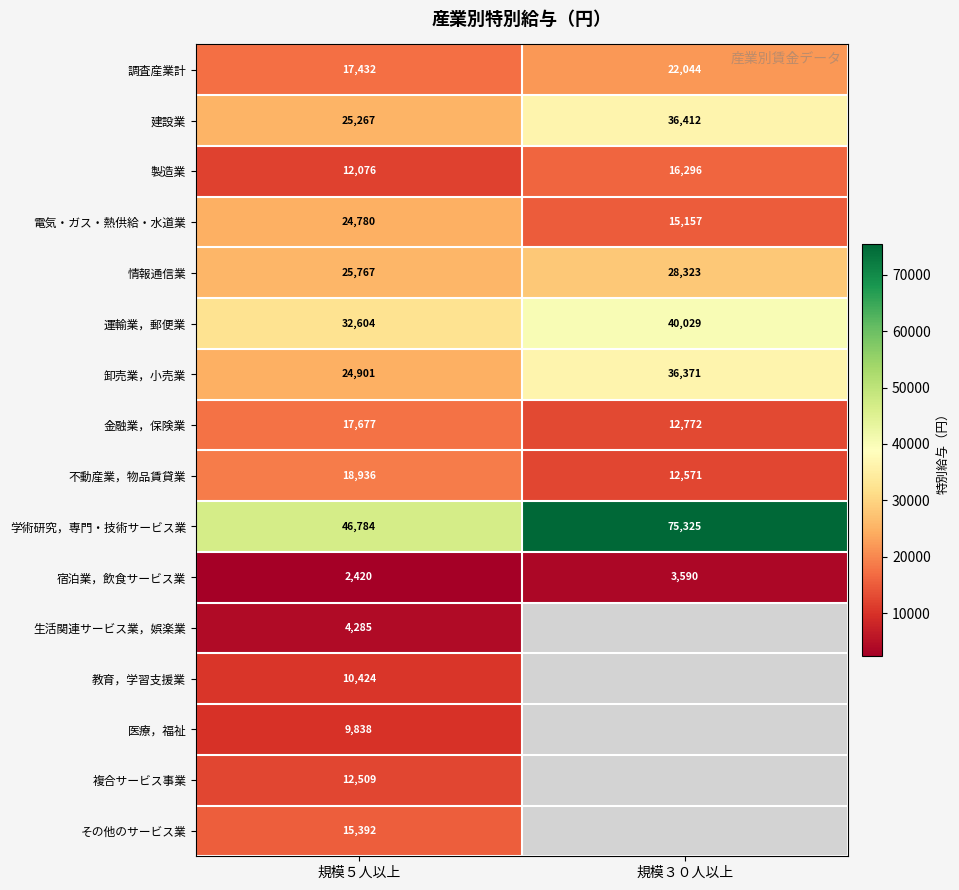

What is the minimum value shown in the chart?

2420.0